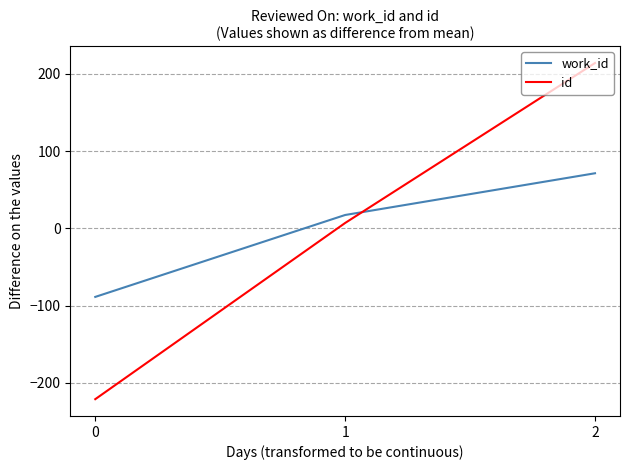

What are all the series names shown in the legend?

work_id, id